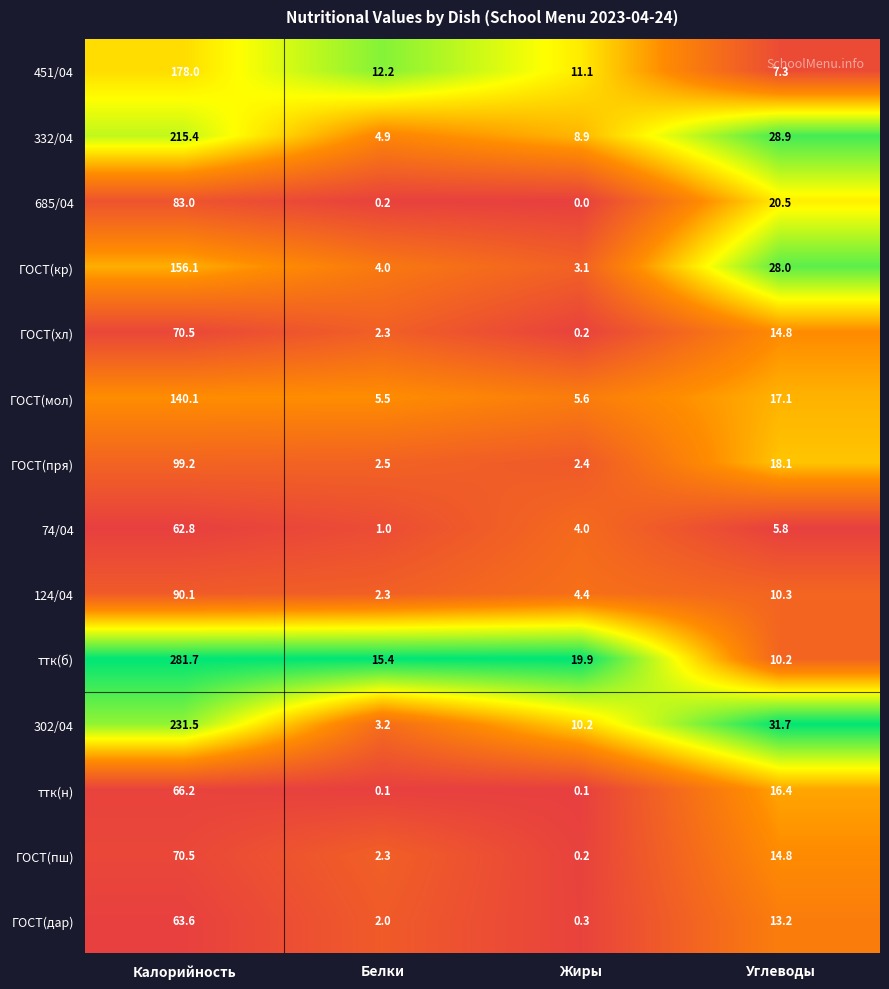

What is the difference between the highest and lowest values at Углеводы?

25.9